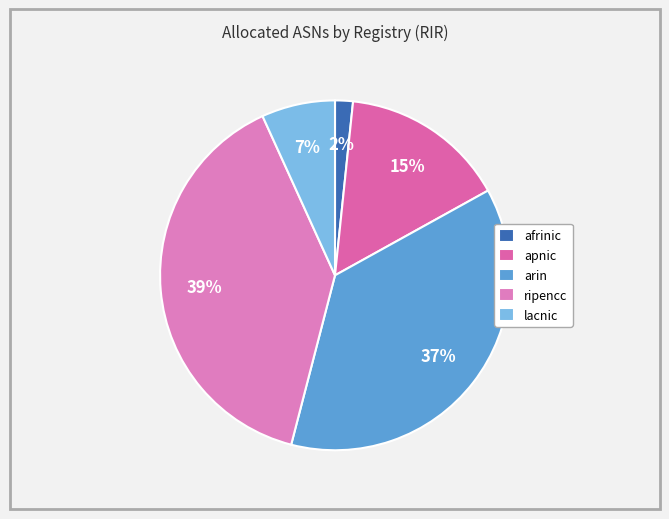

The arin slice represents 37% of the pie. True or false?

True